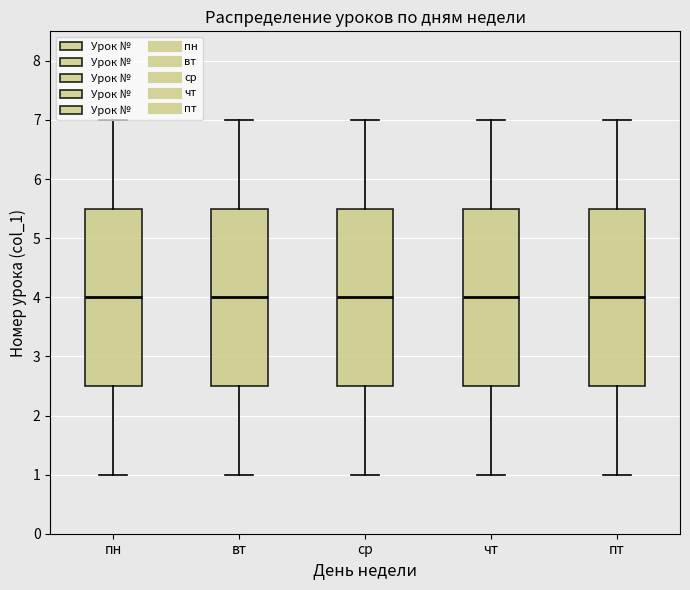

Reading left to right, transcribe this box plot: for each box, give where its median line is, the range the box spans, and where its two whiskers end, as read against the y-axis. The values are not printed on the chart, so give them approximately, as read against the axis.

пн: median 4.0, box 2.5 to 5.5, whiskers 1.0 to 7.0
вт: median 4.0, box 2.5 to 5.5, whiskers 1.0 to 7.0
ср: median 4.0, box 2.5 to 5.5, whiskers 1.0 to 7.0
чт: median 4.0, box 2.5 to 5.5, whiskers 1.0 to 7.0
пт: median 4.0, box 2.5 to 5.5, whiskers 1.0 to 7.0